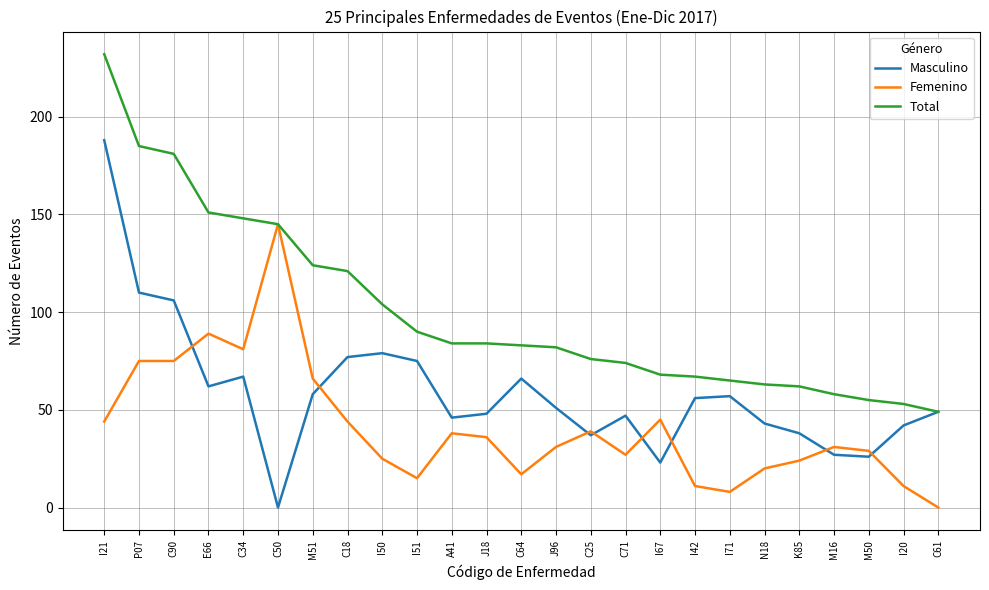

What is the difference between the maximum and minimum values in the Femenino series?

145